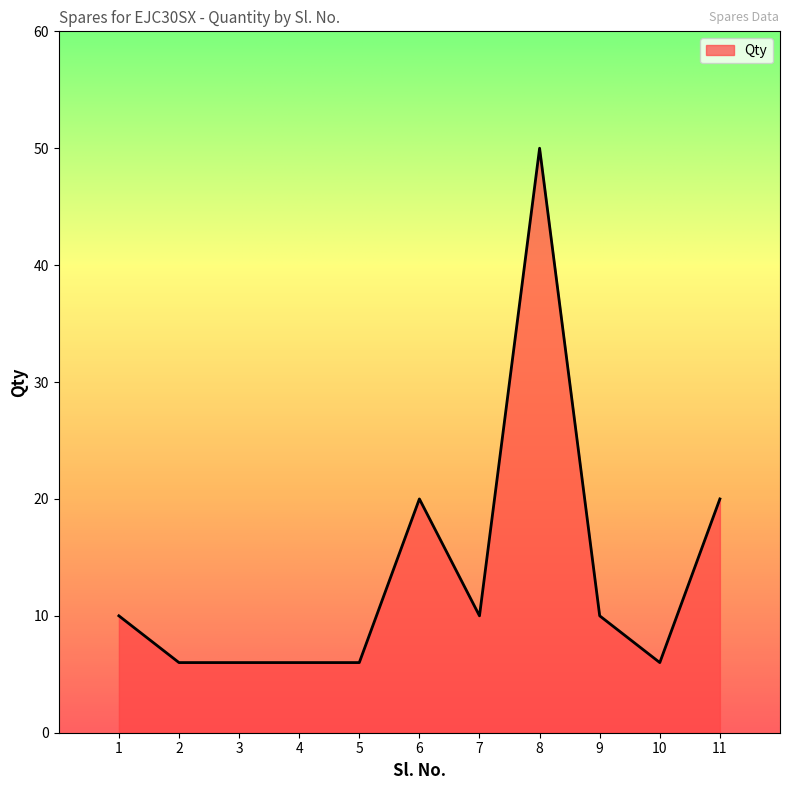

Reading left to right, transcribe all the data shown in this chart.

1=10	2=6	3=6	4=6	5=6	6=20	7=10	8=50	9=10	10=6	11=20